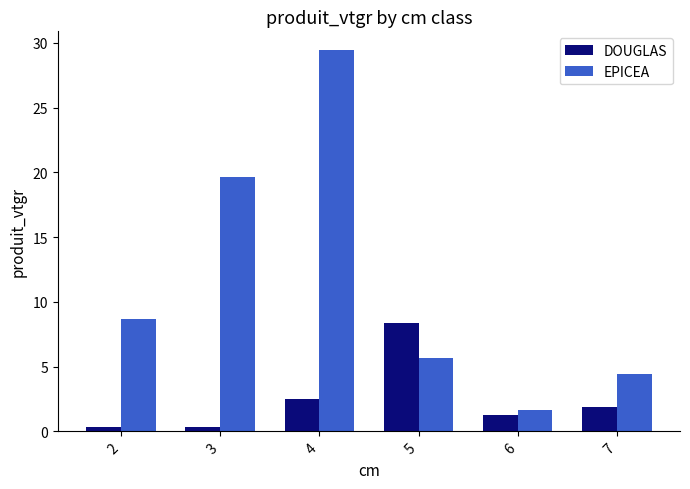

What is the greatest value displayed?

29.4